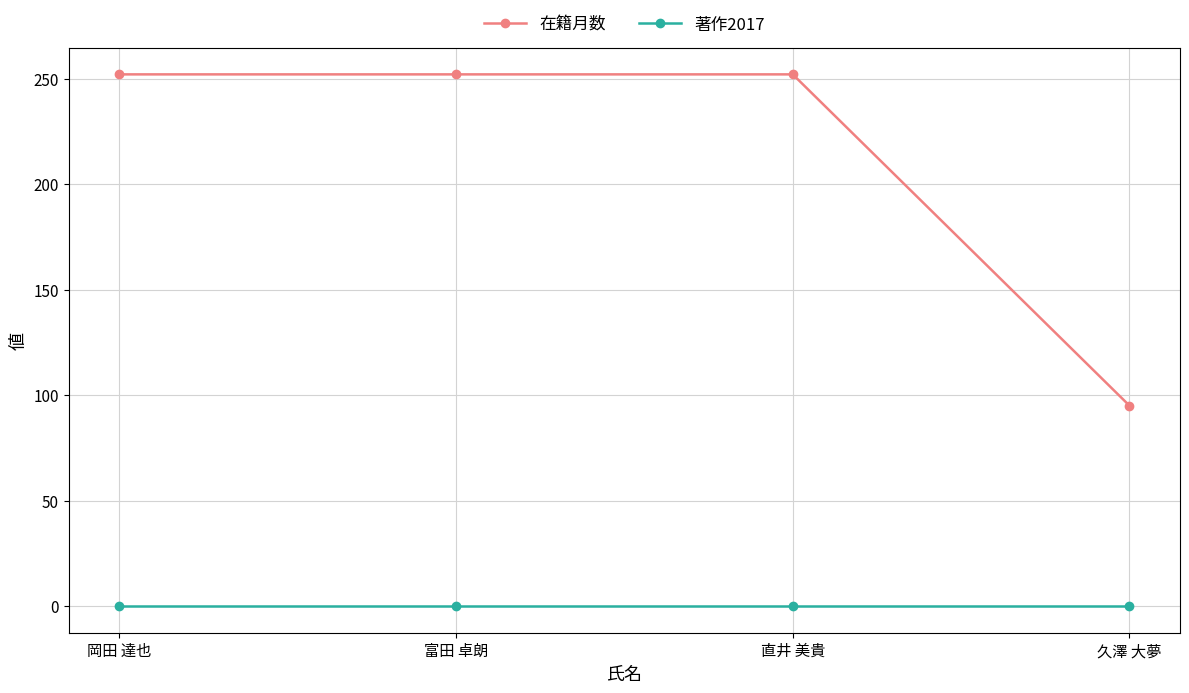

Reading left to right, transcribe all the data shown in this chart.

在籍月数: 252	252	252	95
著作2017: 0	0	0	0